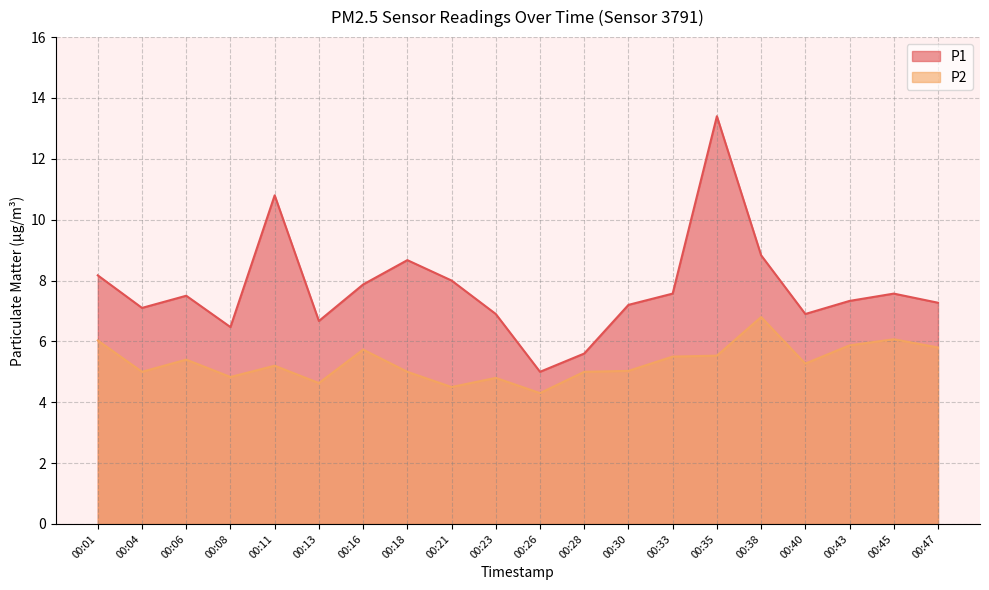

True or false: P1 has more than 1 points higher than both neighbors.

True